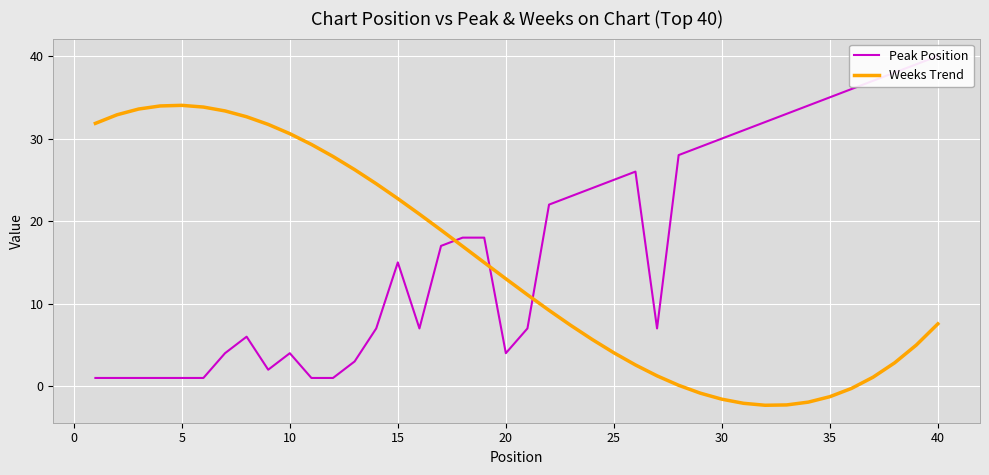

Reading left to right, extract all data points from this chart.

Peak Position: 1.0	1.0	1.0	1.0	1.0	1.0	4.0	6.0	2.0	4.0	1.0	1.0	3.0	7.0	15.0	7.0	17.0	18.0	18.0	4.0	7.0	22.0	23.0	24.0	25.0	26.0	7.0	28.0	29.0	30.0	31.0	32.0	33.0	34.0	35.0	36.0	37.0	38.0	39.0	40.0
Weeks Trend: 31.8	32.9	33.6	34.0	34.0	33.8	33.4	32.6	31.7	30.6	29.3	27.8	26.2	24.5	22.7	20.8	18.9	17.0	15.0	13.0	11.1	9.2	7.4	5.7	4.1	2.6	1.3	0.1	-0.8	-1.6	-2.1	-2.3	-2.3	-1.9	-1.3	-0.3	1.1	2.8	5.0	7.6